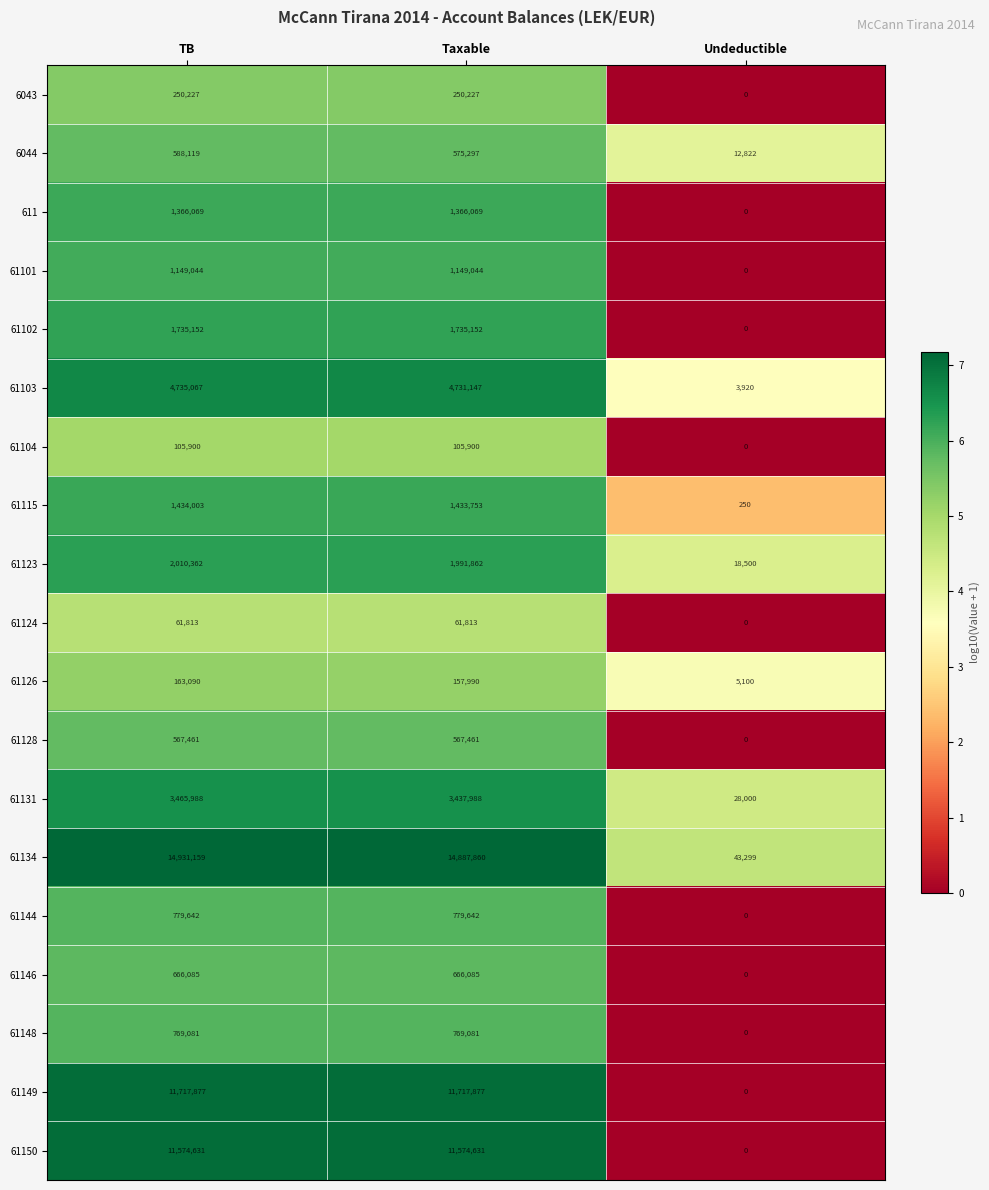

What is the difference between the highest and lowest values at Undeductible?

43299